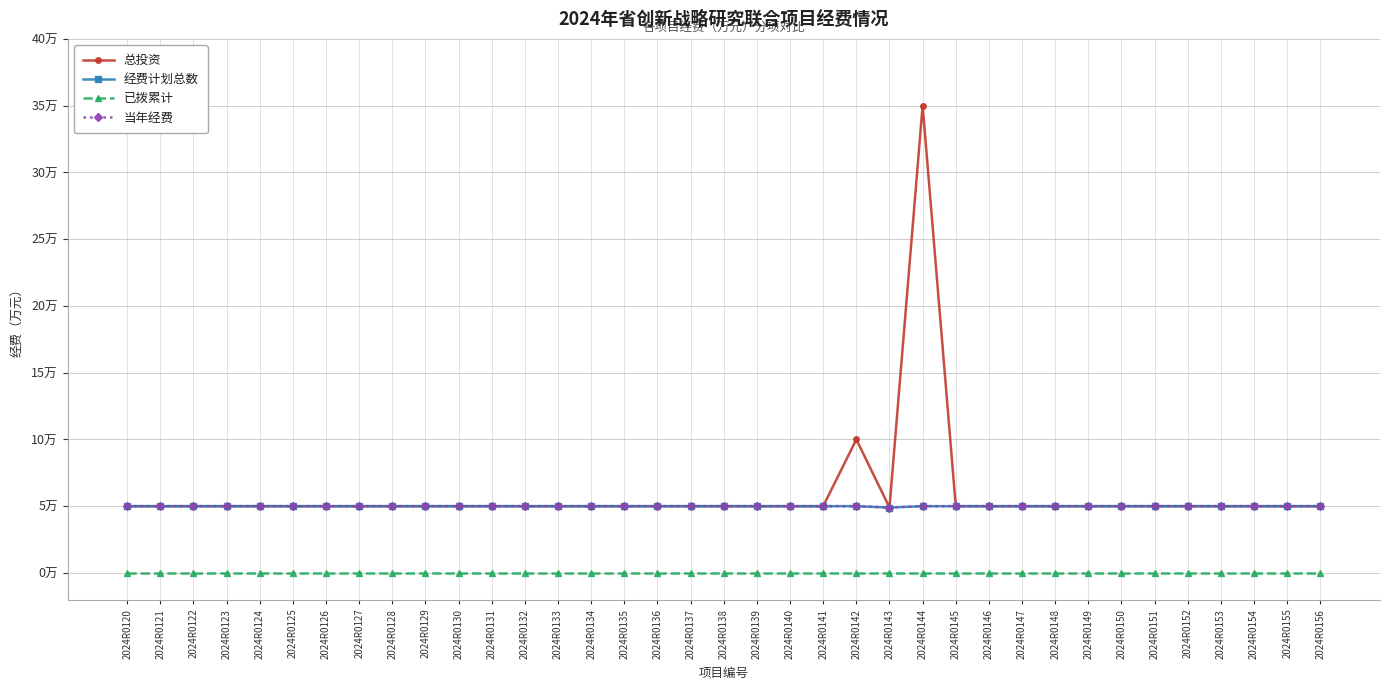

Where is the first local maximum for 总投资?

2024R0142